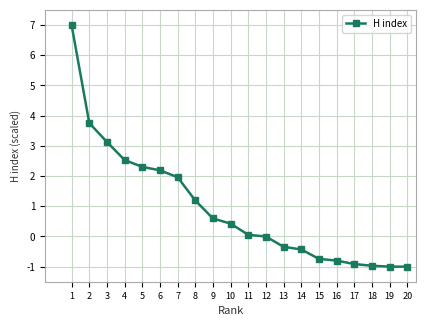

Count the number of categories in the chart.

20